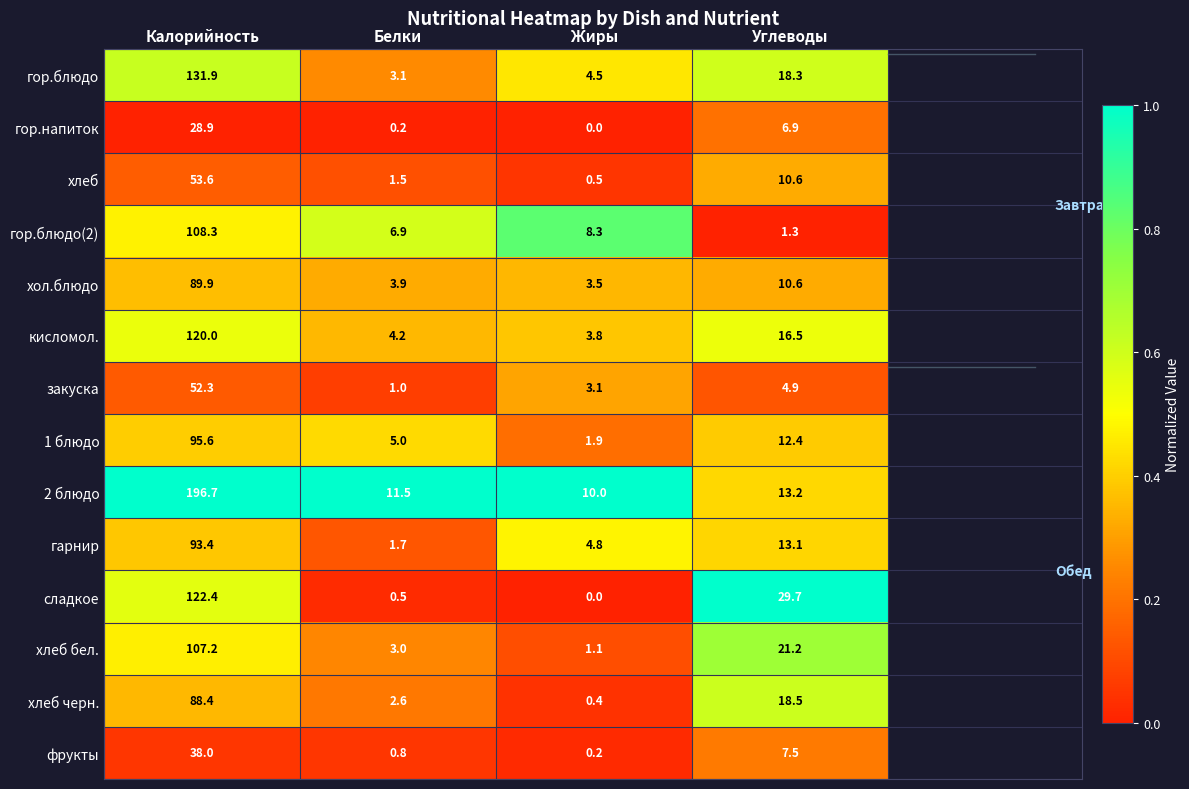

True or false: гор.напиток has a value of 4.3 at Углеводы.

False